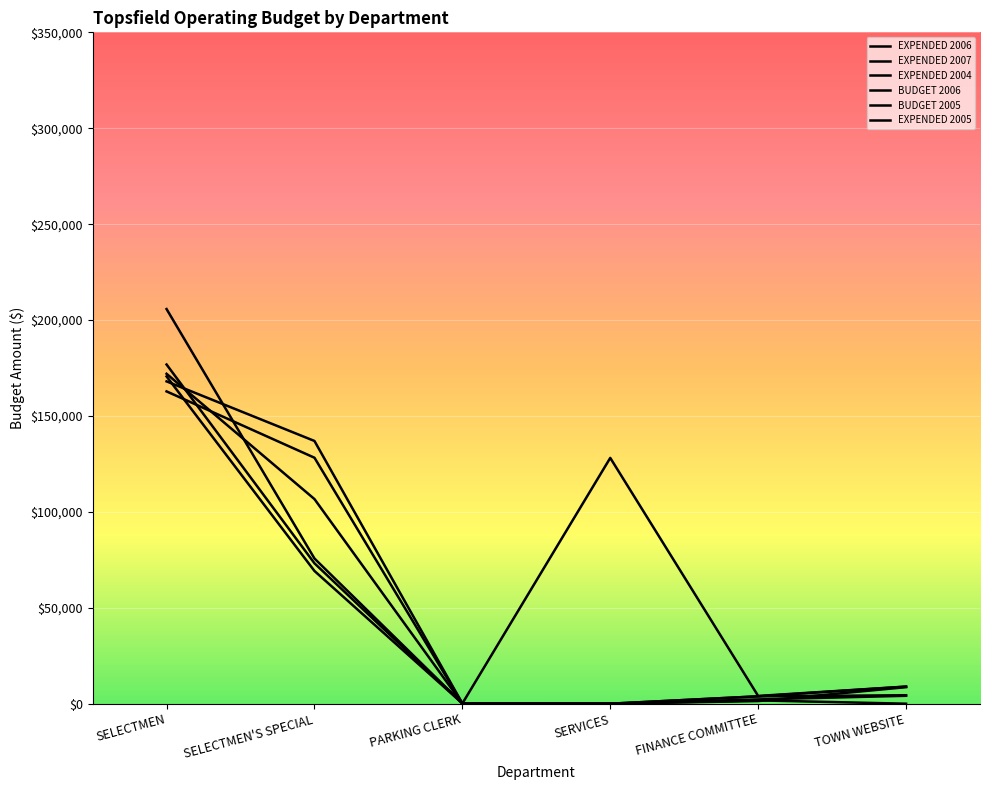

Between which two adjacent categories do EXPENDED 2007 and EXPENDED 2006 first intersect?

SELECTMEN and SELECTMEN'S SPECIAL